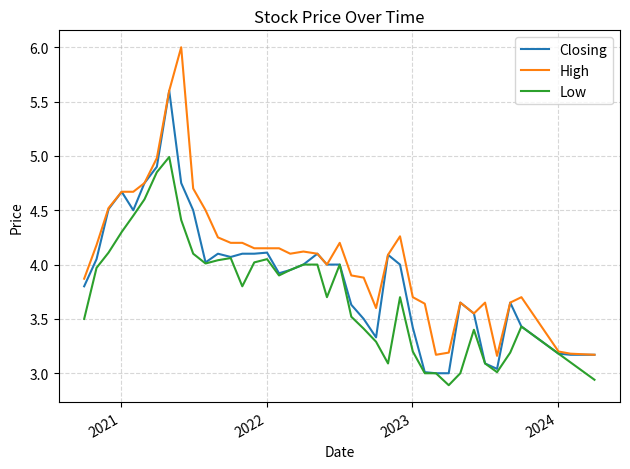

What is the maximum value for Closing?

5.6